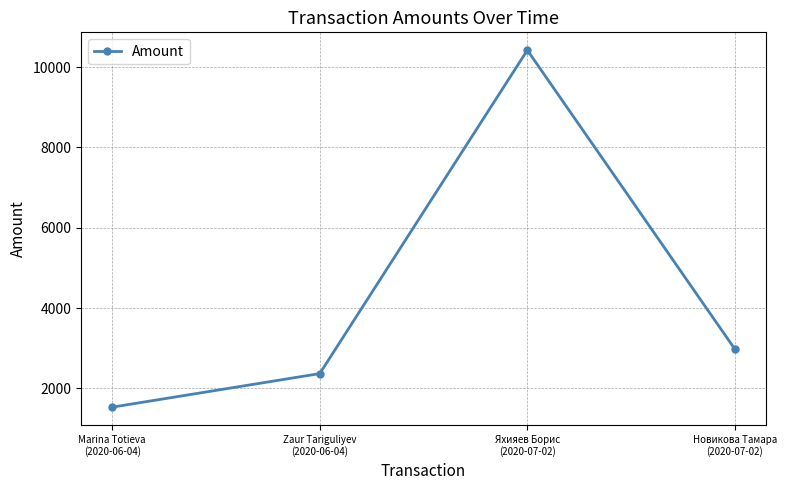

How many interior local peaks (higher than both neighbors) does the data have?

1